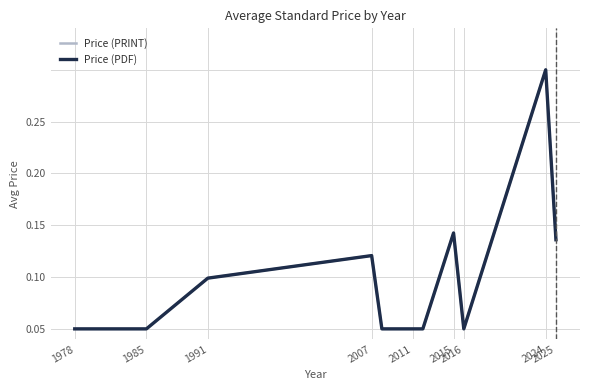

True or false: Price (PRINT) and Price (PDF) intersect in this chart.

False